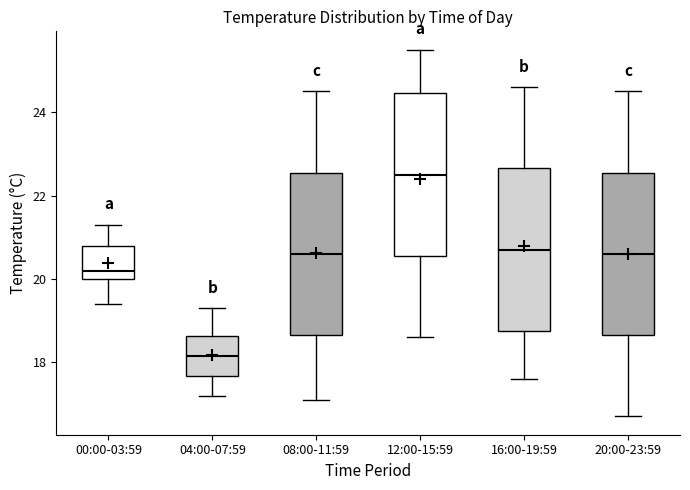

Reading left to right, read every box against the y-axis: the position of its median line, the range the box covers, and the ends of its whiskers. The values are not printed on the chart, so give them approximately, as read against the axis.

00:00-03:59: median 20.2, box 20.0 to 20.8, whiskers 19.4 to 21.4
04:00-07:59: median 18.2, box 17.6 to 18.6, whiskers 17.2 to 19.4
08:00-11:59: median 20.6, box 18.6 to 22.6, whiskers 17.2 to 24.6
12:00-15:59: median 22.6, box 20.6 to 24.4, whiskers 18.6 to 25.6
16:00-19:59: median 20.8, box 18.8 to 22.6, whiskers 17.6 to 24.6
20:00-23:59: median 20.6, box 18.6 to 22.6, whiskers 16.8 to 24.6